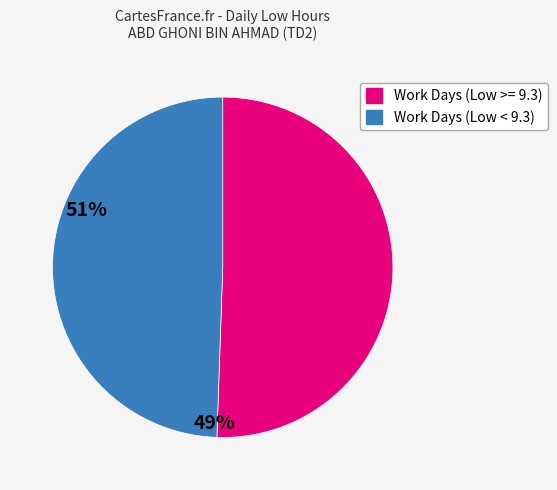

Does any single category account for the majority?

Yes